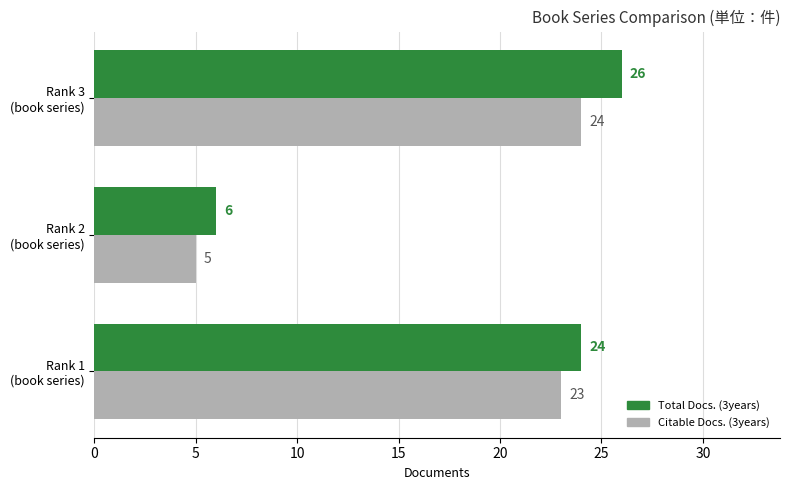

Which series has the largest range (max minus min)?

Total Docs. (3years)